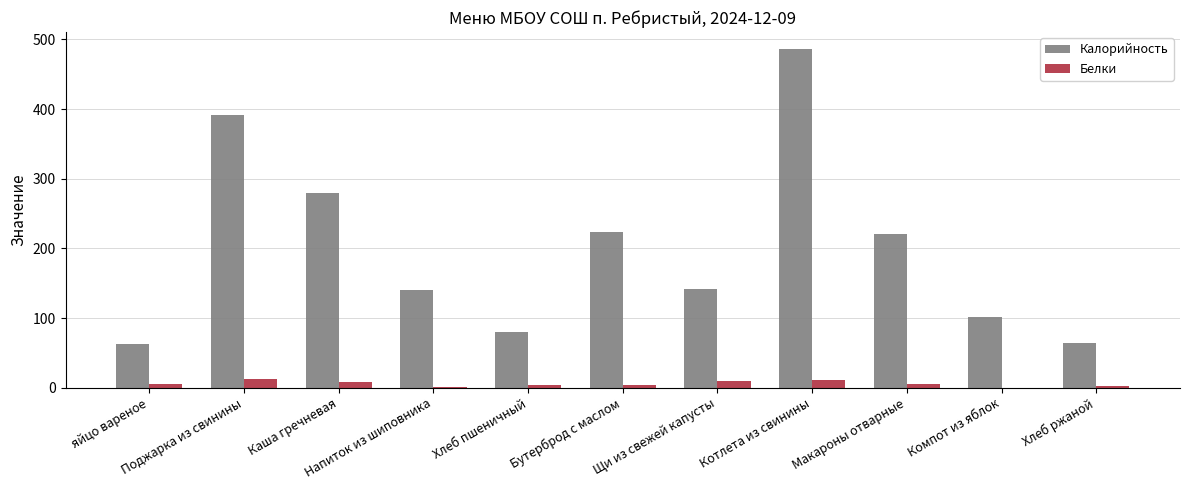

How many categories are shown in the chart?

11